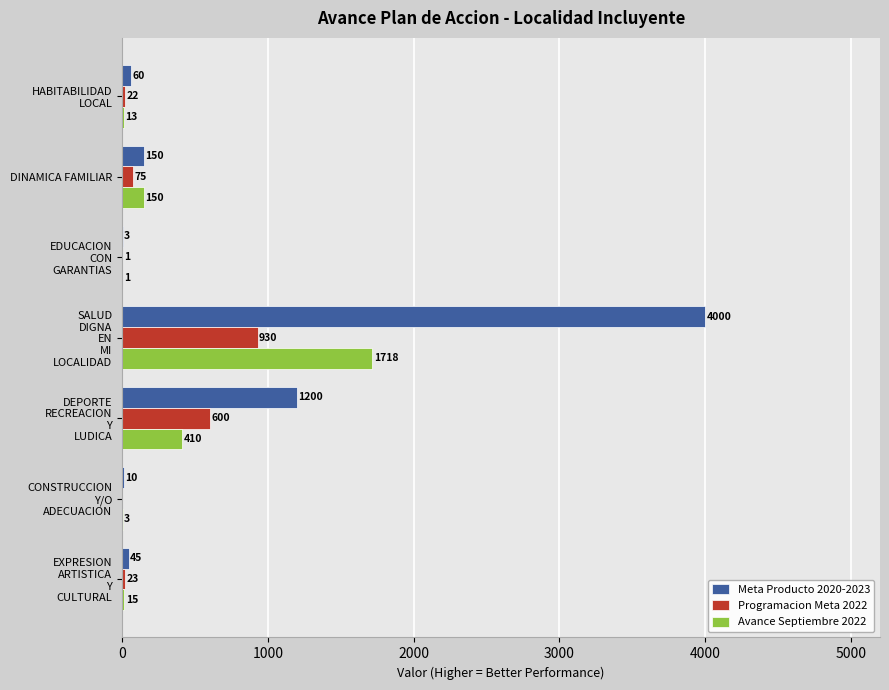

What is the maximum value for Avance Septiembre 2022?

1718